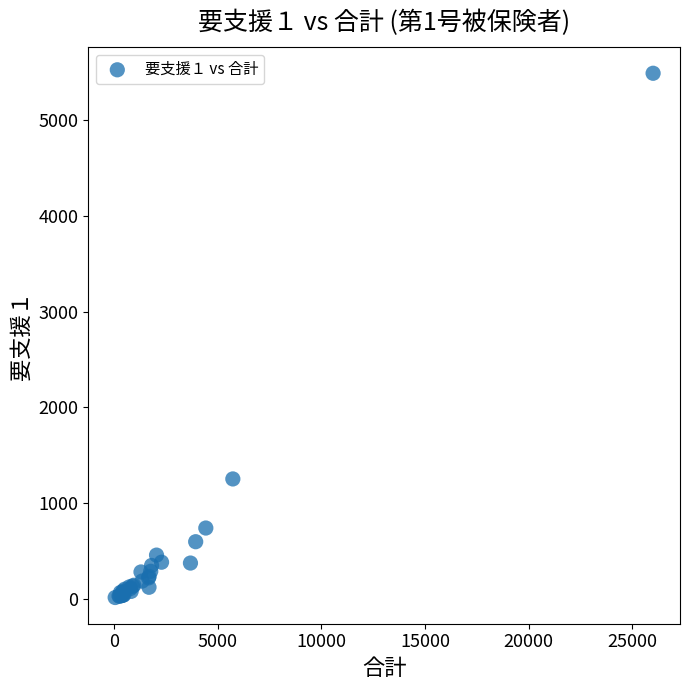

What Y value in the scatter plot is closest to 2753?

1253